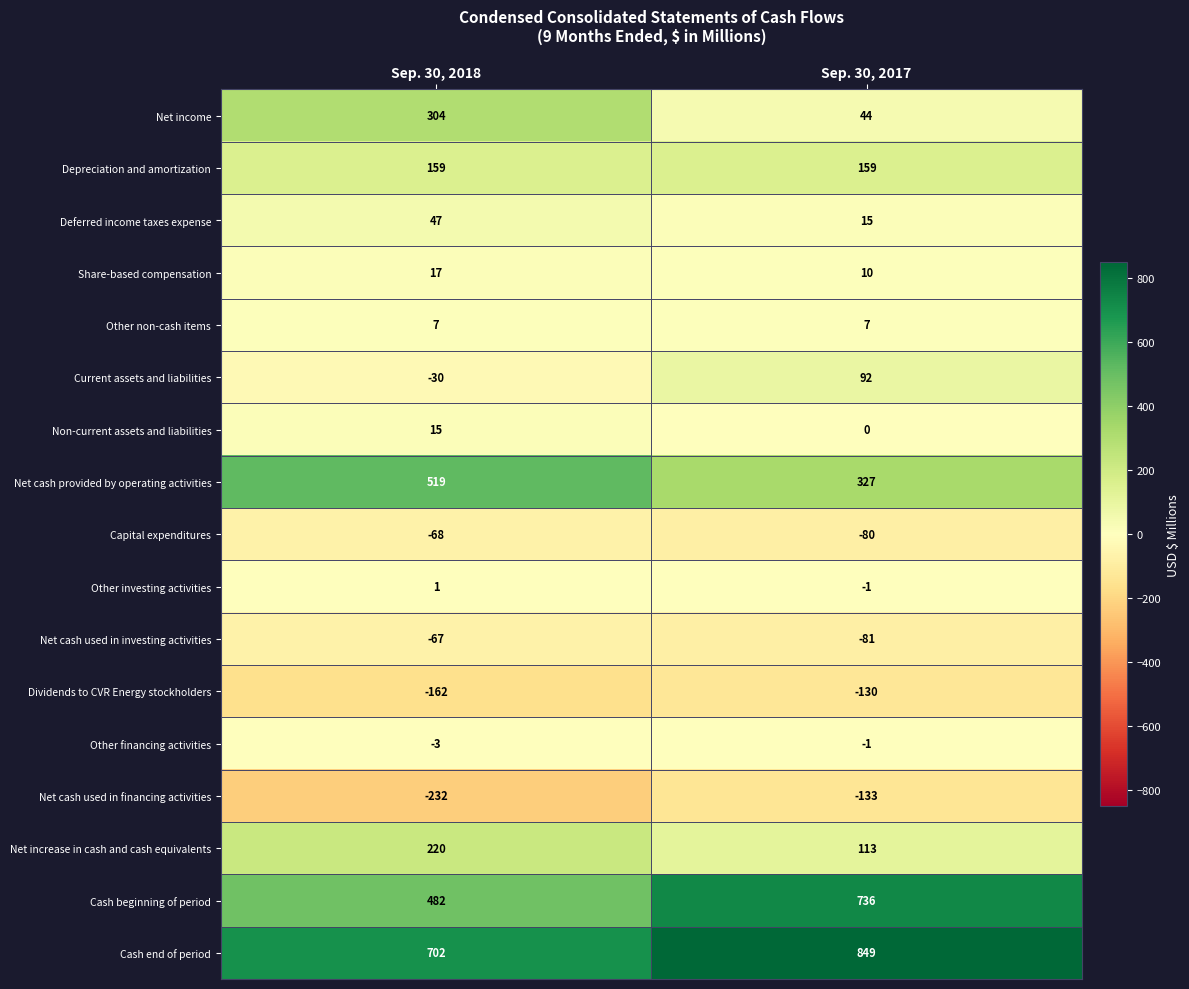

List the series in order of their peak value, highest first.

Cash end of period, Cash beginning of period, Net cash provided by operating activities, Net income, Net increase in cash and cash equivalents, Depreciation and amortization, Current assets and liabilities, Deferred income taxes expense, Share-based compensation, Non-current assets and liabilities, Other non-cash items, Other investing activities, Other financing activities, Net cash used in investing activities, Capital expenditures, Dividends to CVR Energy stockholders, Net cash used in financing activities